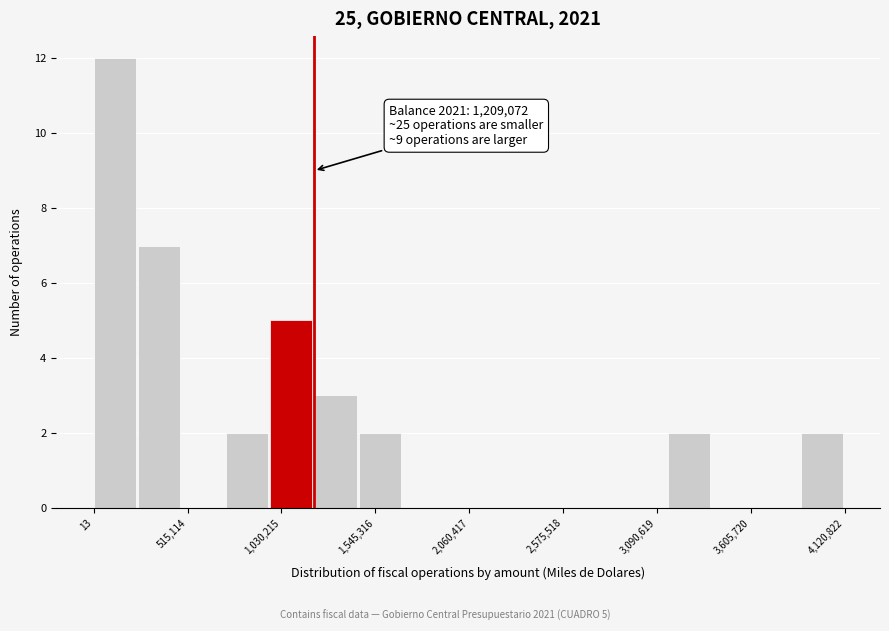

Around what value on the x-axis is the tallest bar? Give the approximate position of its centre, as read against the axis.

100000